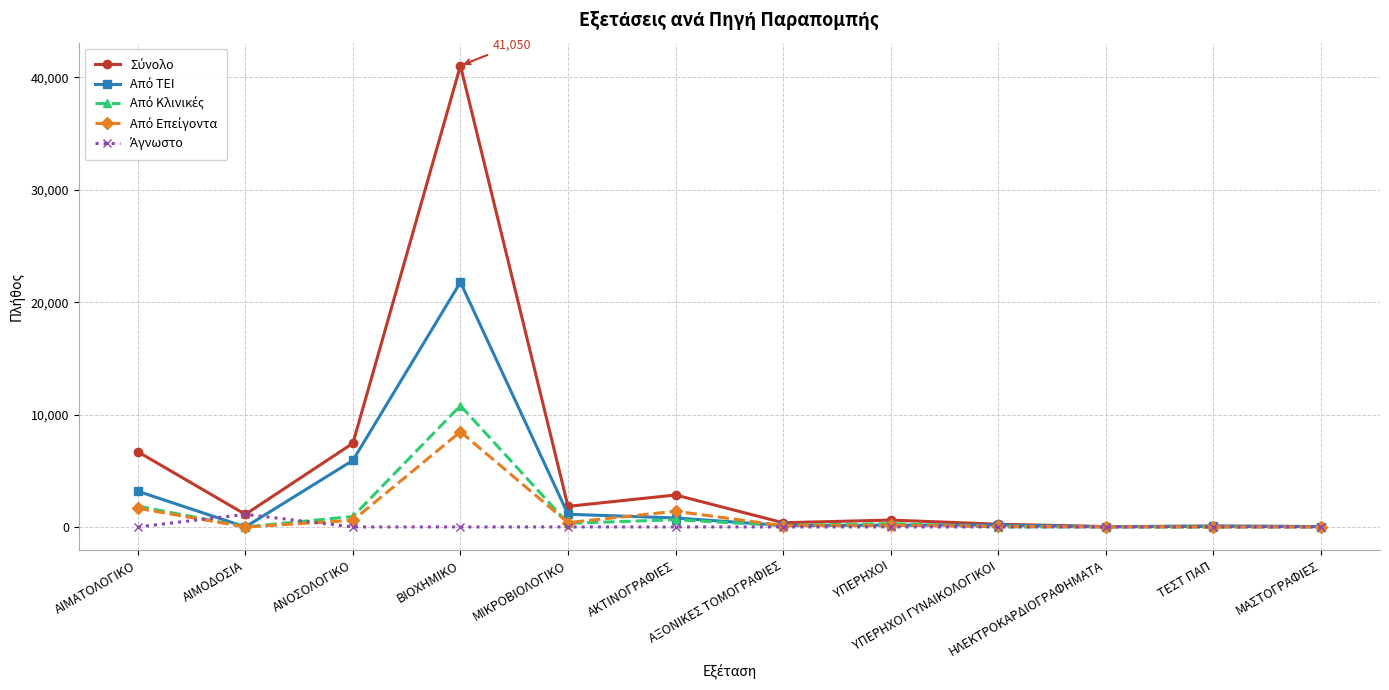

Is it true that Από Επείγοντα equals 1664 at ΑΙΜΑΤΟΛΟΓΙΚΟ?

True